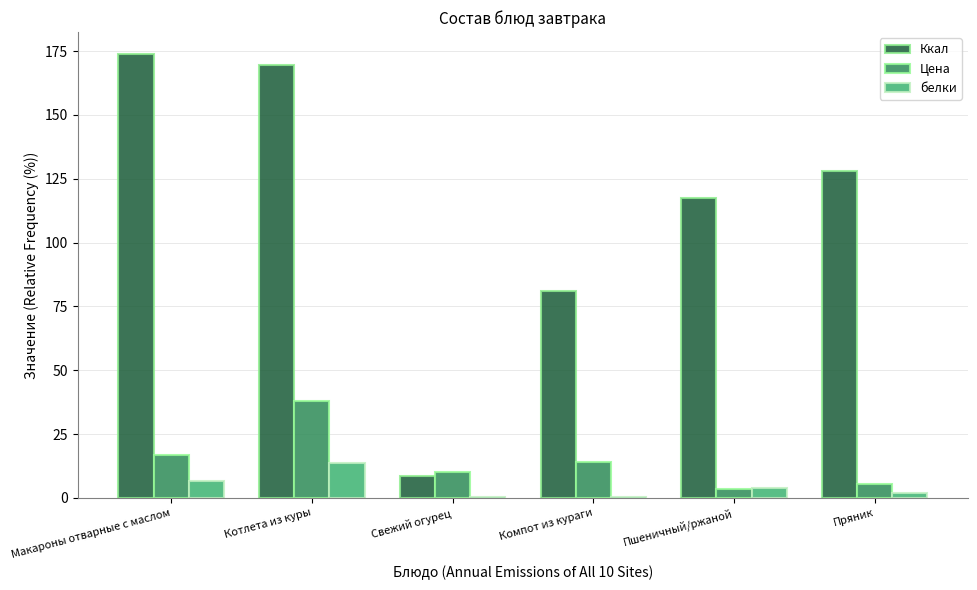

What is the total value across all series at Пшеничный/ржаной?

125.0